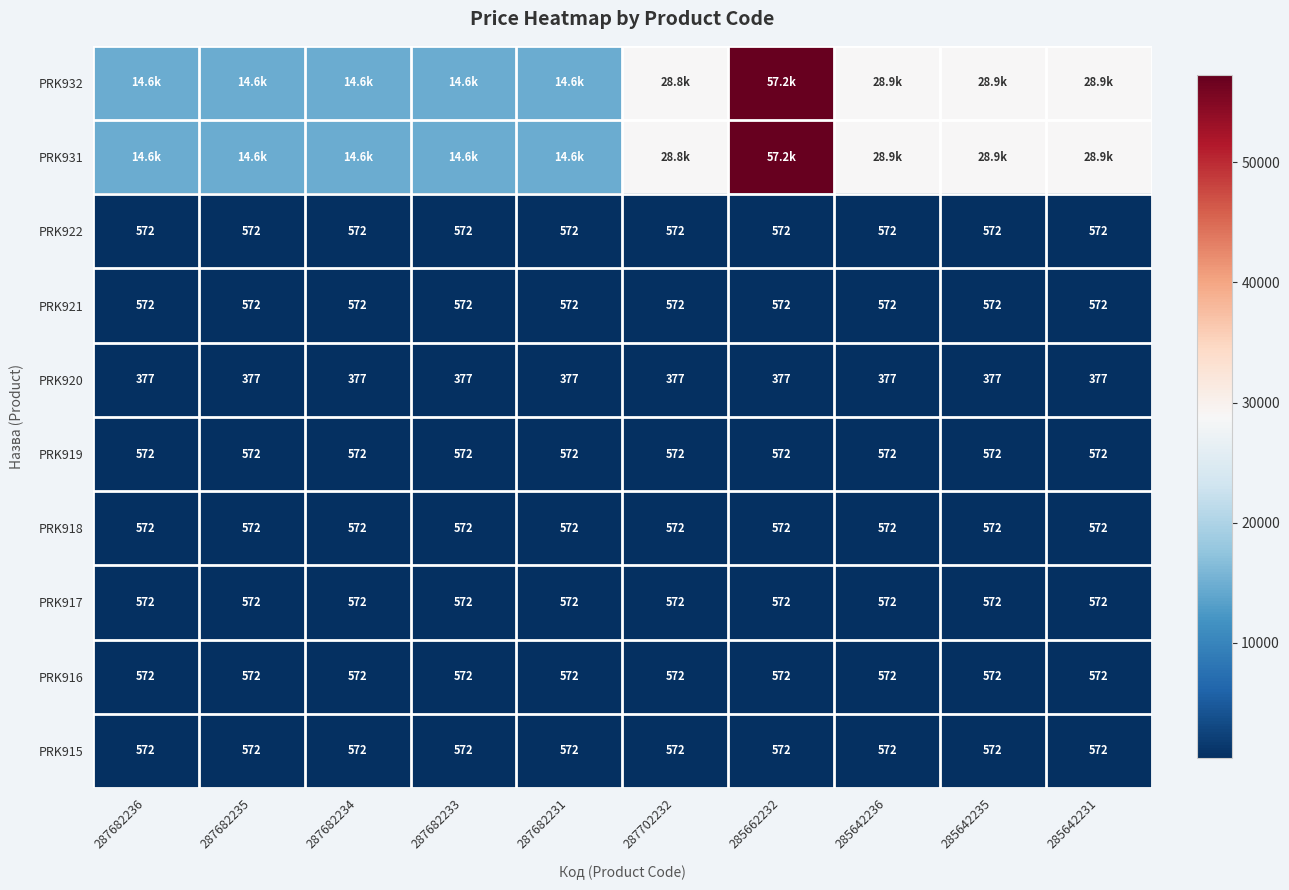

What is the difference between the highest and lowest values at 287682234?

14272.4